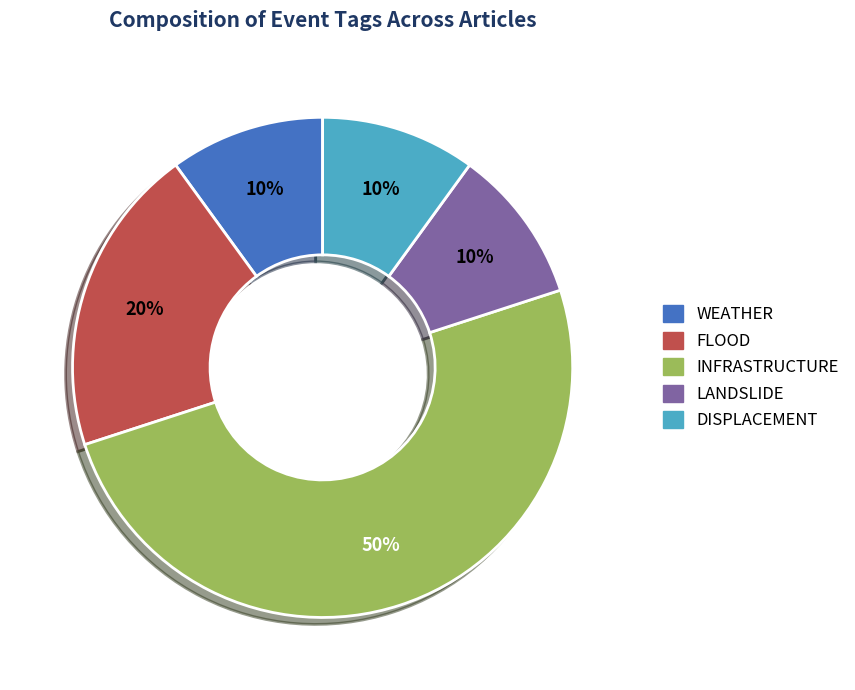

The INFRASTRUCTURE slice represents 35% of the pie. True or false?

False